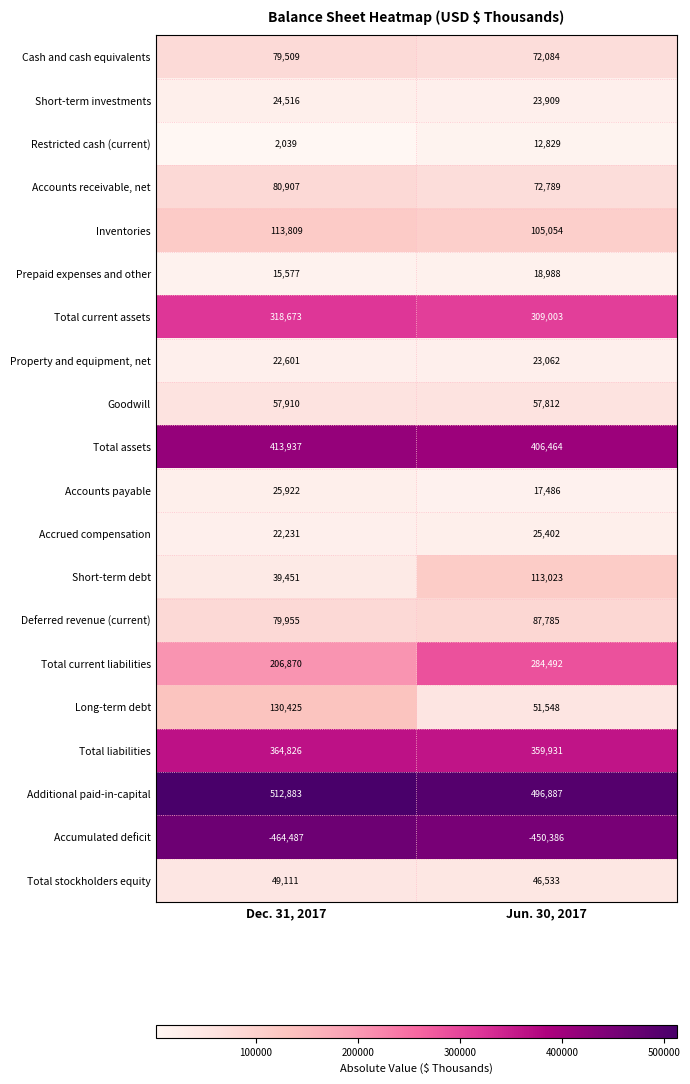

Which category has the lowest value in the Accumulated deficit series?

Dec. 31, 2017